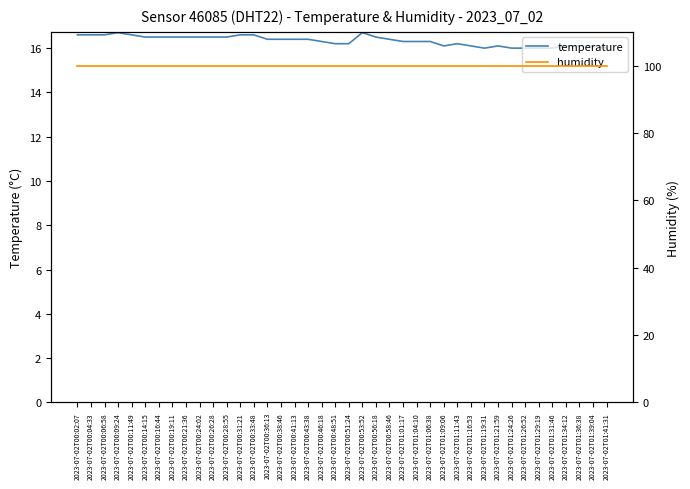

What is the label of the 22nd point from the left?

2023-07-02T00:53:52